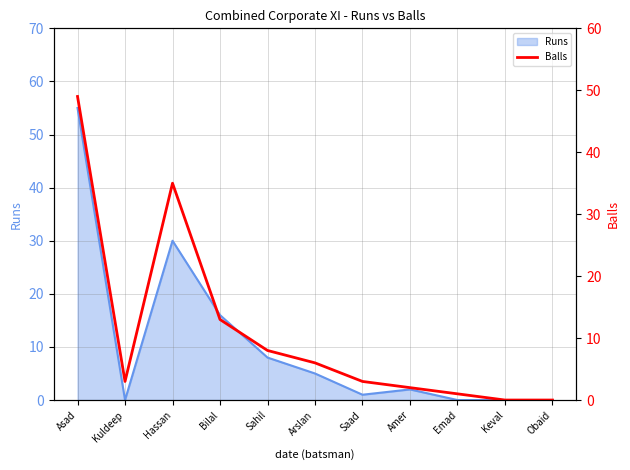

True or false: Runs has a value of 3 at Sahil.

False